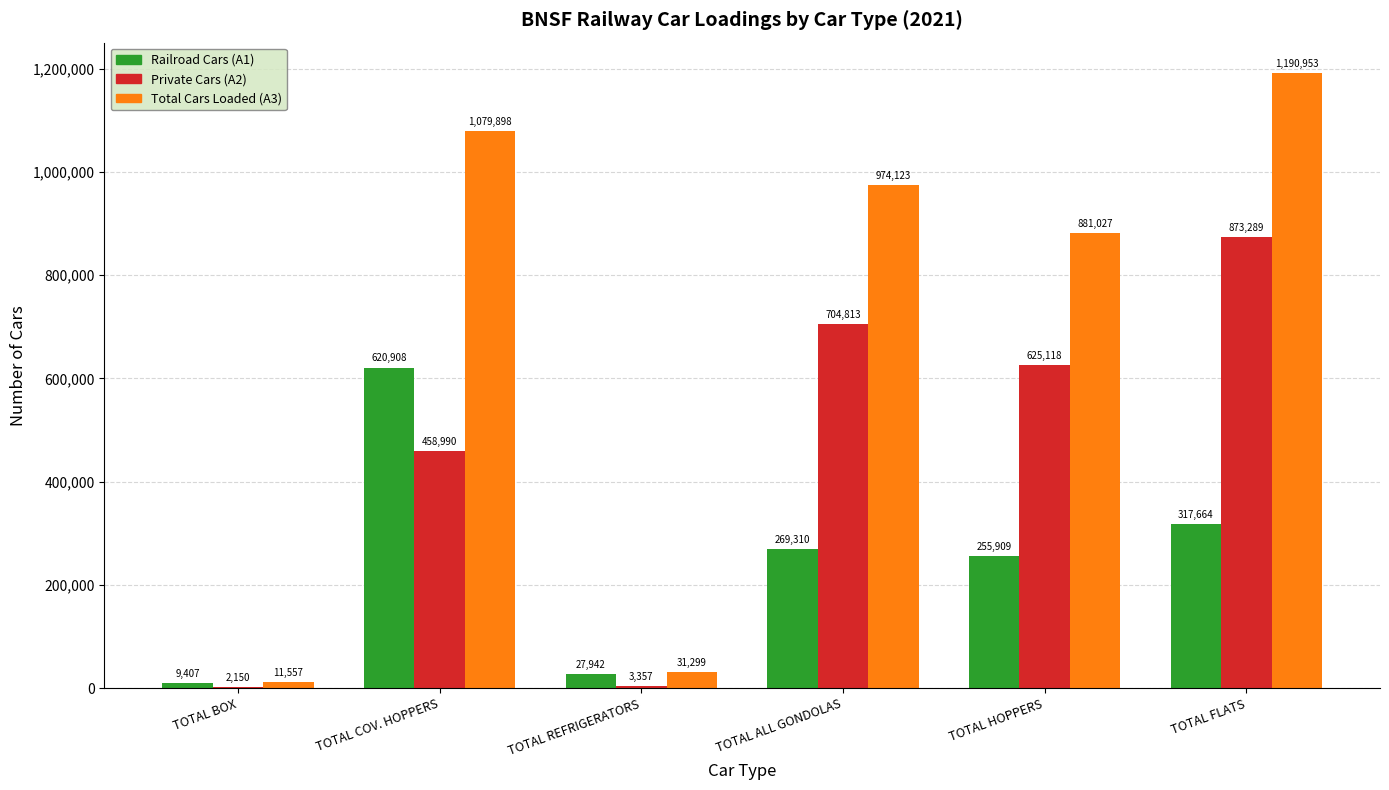

The Total Cars Loaded (A3) series shows 31299 at TOTAL REFRIGERATORS. True or false?

True